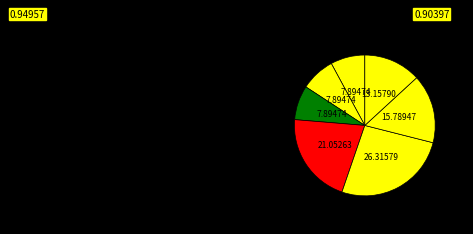

How many segments does this pie chart have?

7